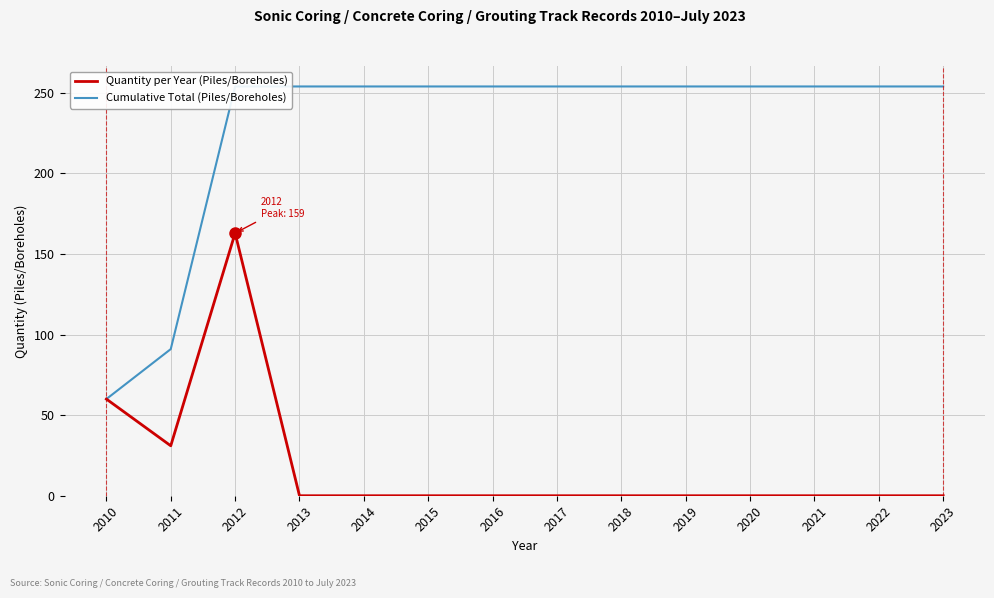

True or false: Cumulative Total (Piles/Boreholes) has more than 2 points higher than both neighbors.

False